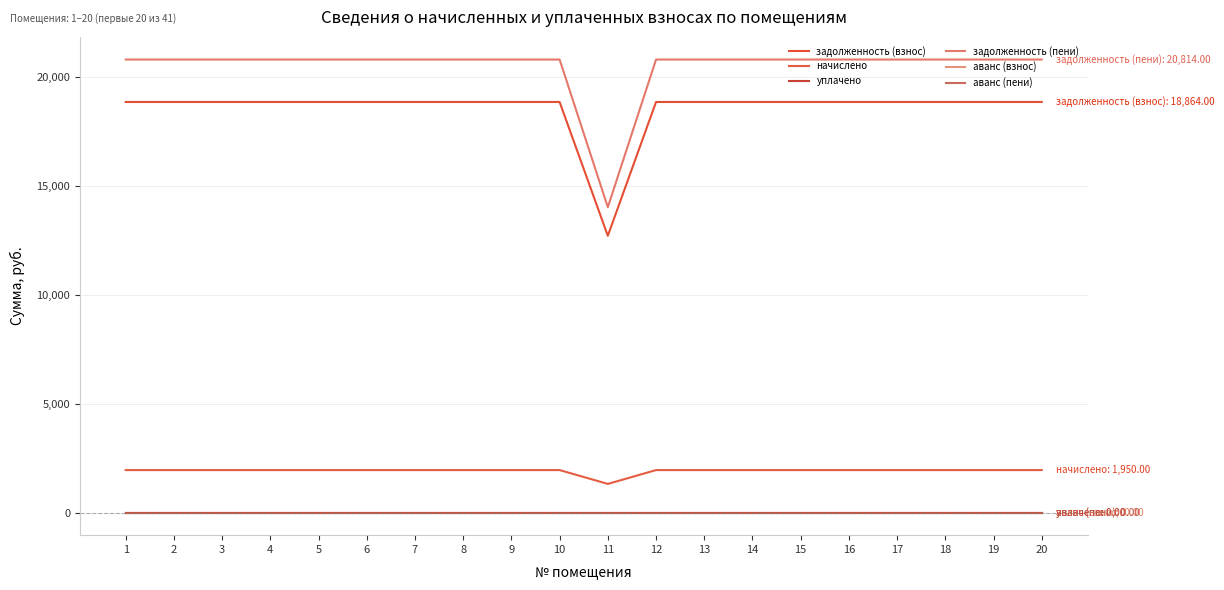

Which has a higher value, 9 or 1?

9